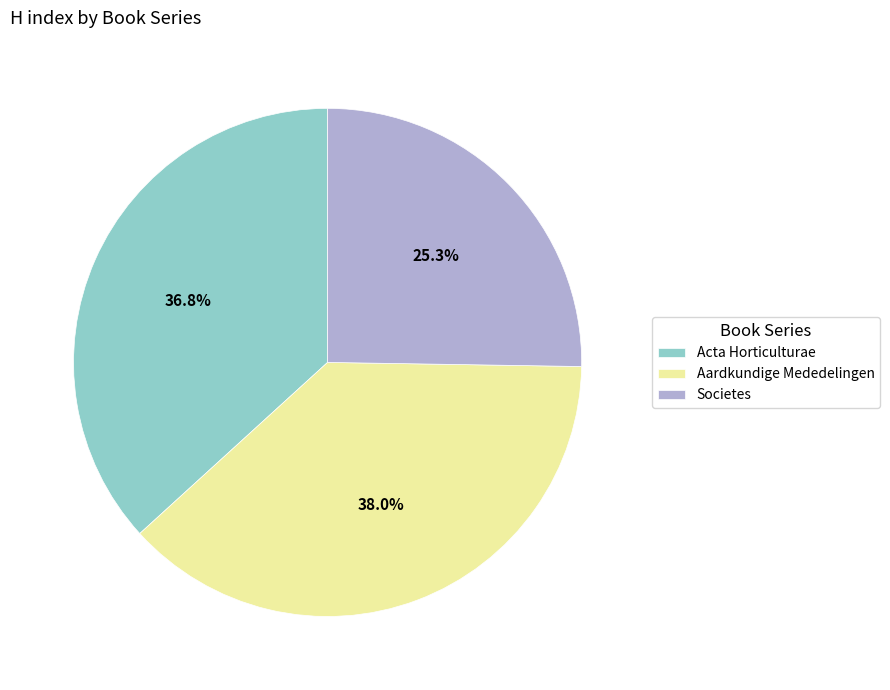

What is the largest slice in the pie chart?

Aardkundige Mededelingen